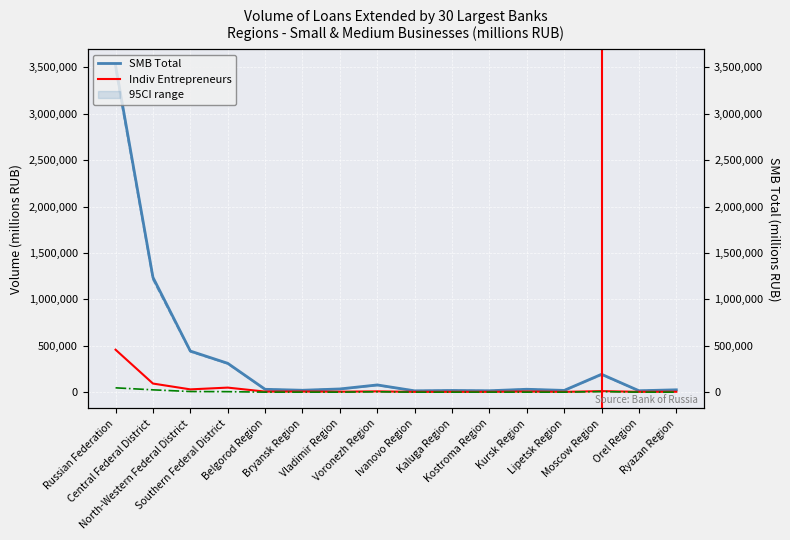

What is the label of the 4th point from the left?

Southern Federal District